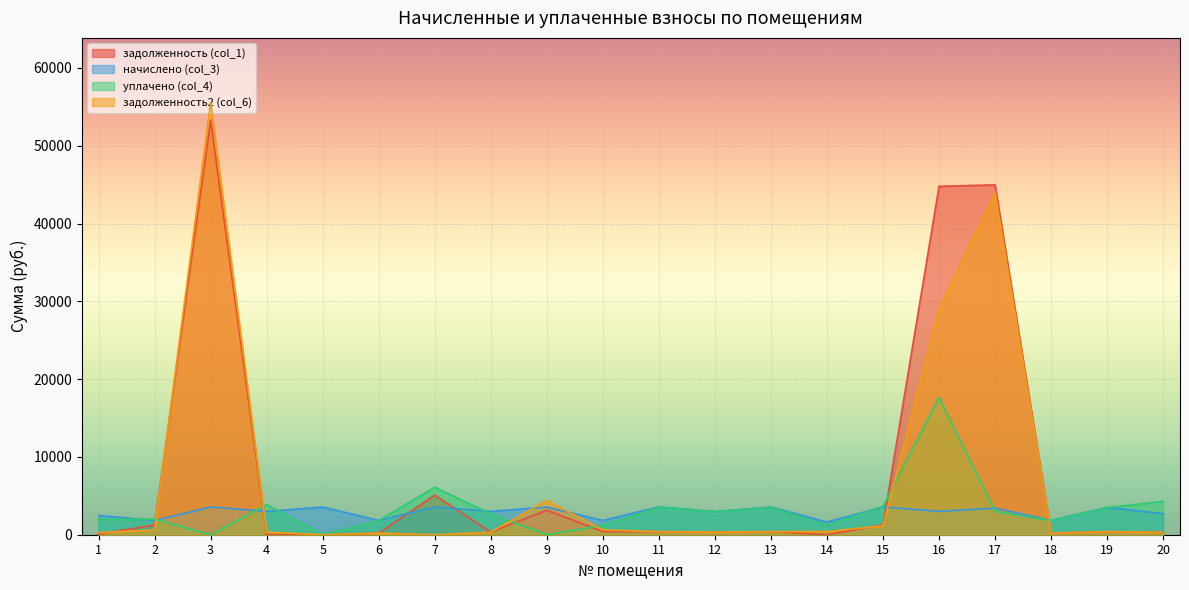

Which label corresponds to the smallest value in the chart?

4